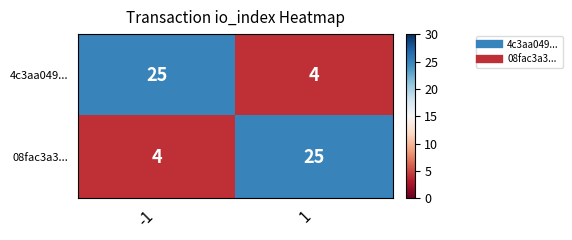

What is the total value across all series at -1?

29